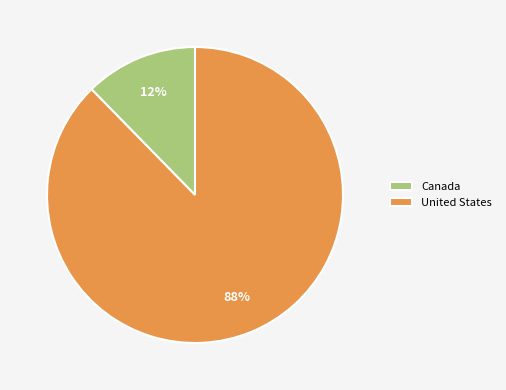

To the nearest percent, what portion does United States represent?

88%